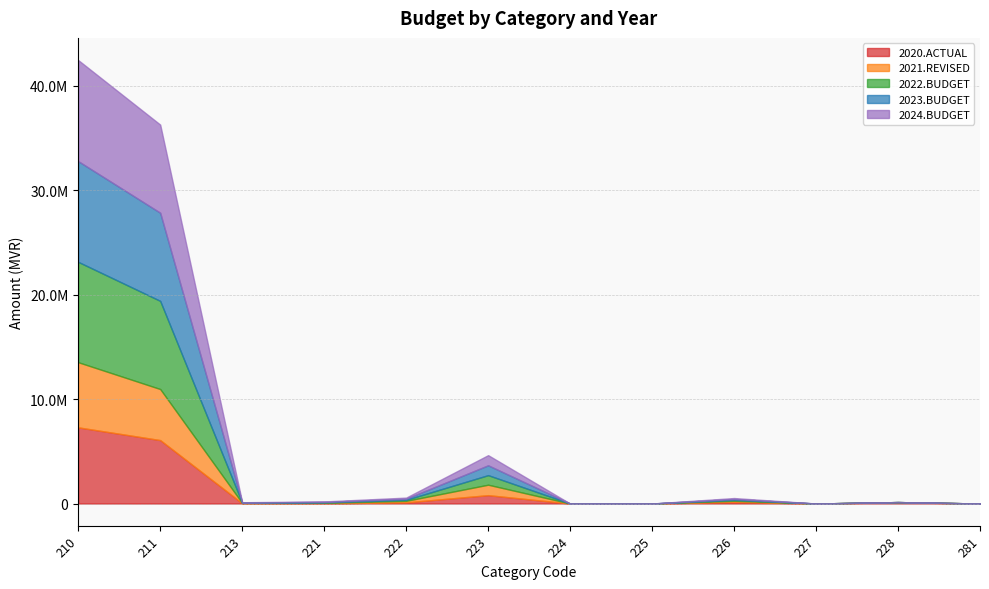

In 2021.REVISED, how many points are higher than both neighbors (excluding endpoints)?

3